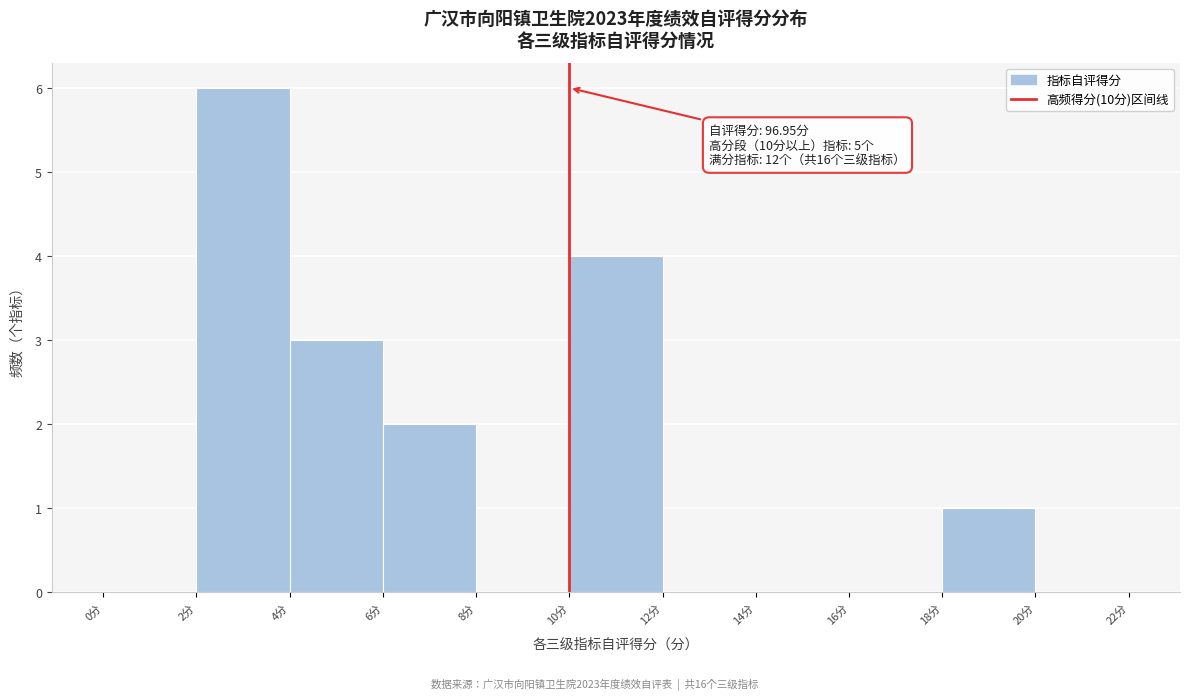

Over which range of the x-axis is the bar tallest?

2 to 4